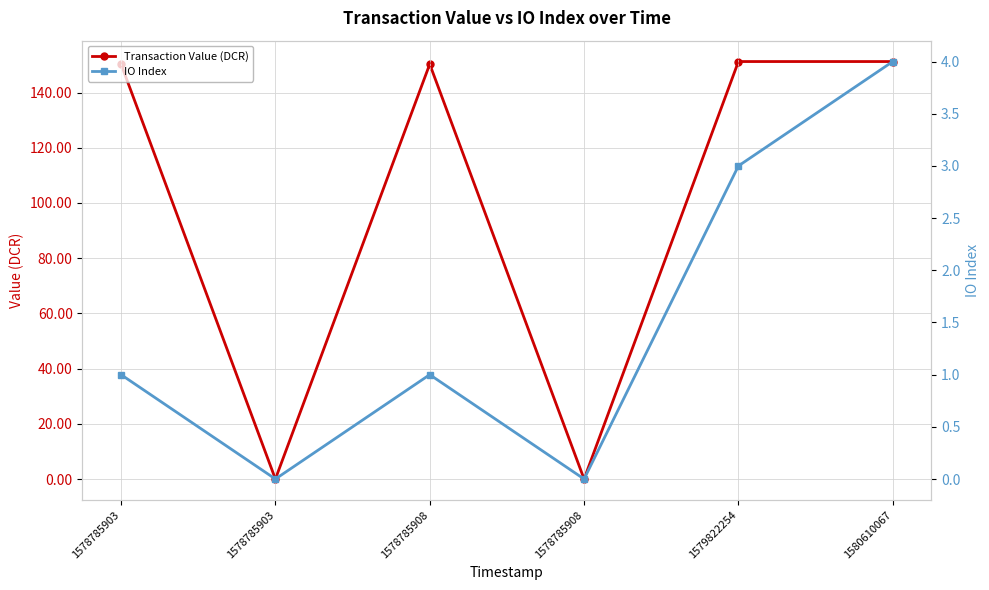

How many lines are shown in the chart?

2